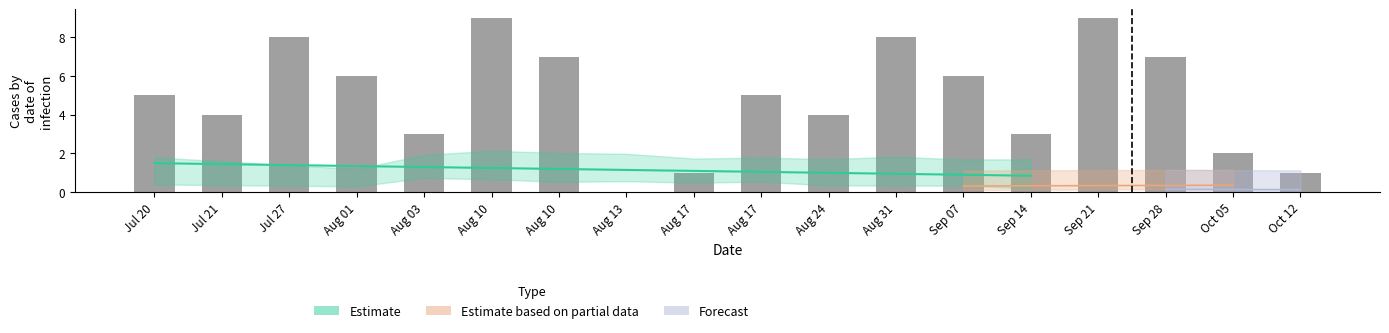

At which label is the value closest to 4?

Jul 21